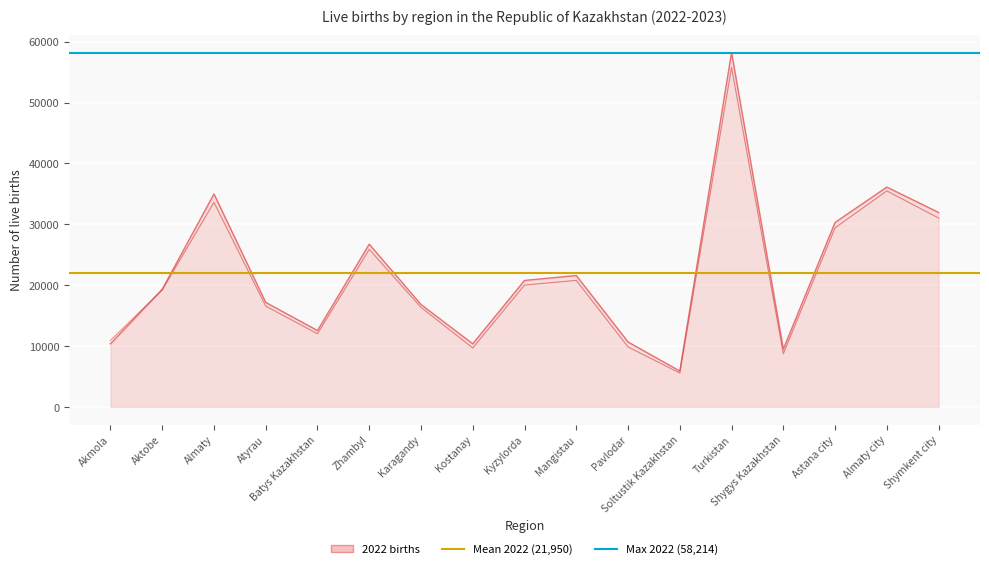

The value of Max 2022 (58,214) at Akmola is 98906. True or false?

False